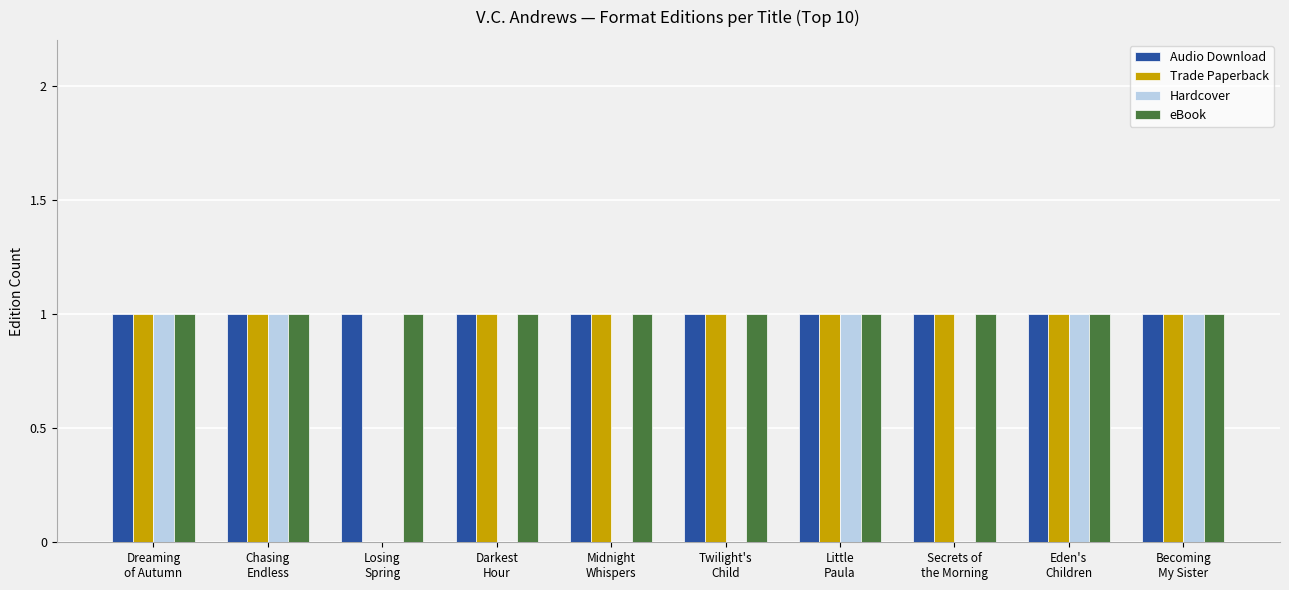

Reading left to right, transcribe all the data shown in this chart.

Audio Download: 1	1	1	1	1	1	1	1	1	1
Trade Paperback: 1	1	0	1	1	1	1	1	1	1
Hardcover: 1	1	0	0	0	0	1	0	1	1
eBook: 1	1	1	1	1	1	1	1	1	1